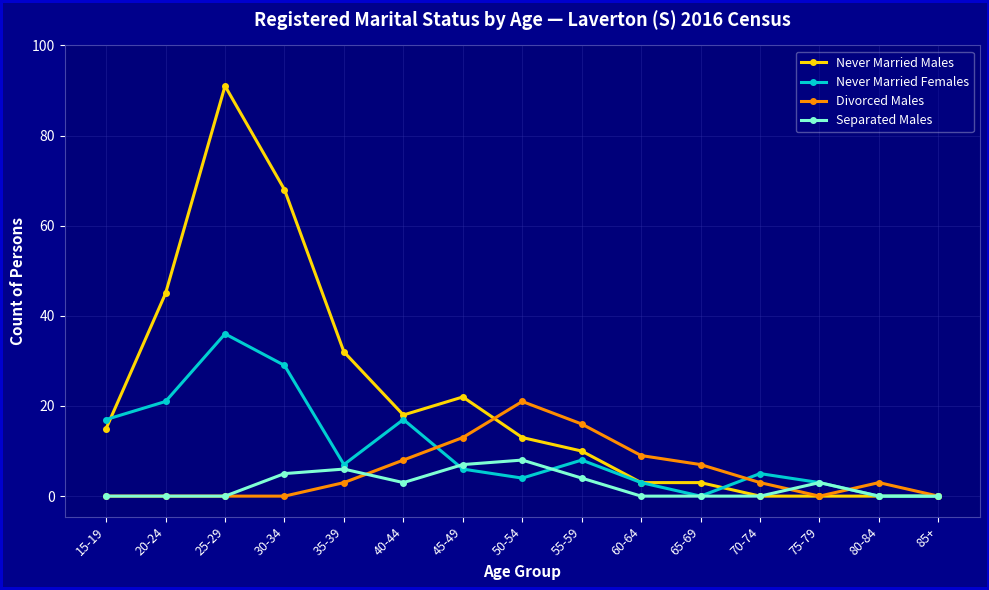

Which label corresponds to the largest value in the chart?

25-29